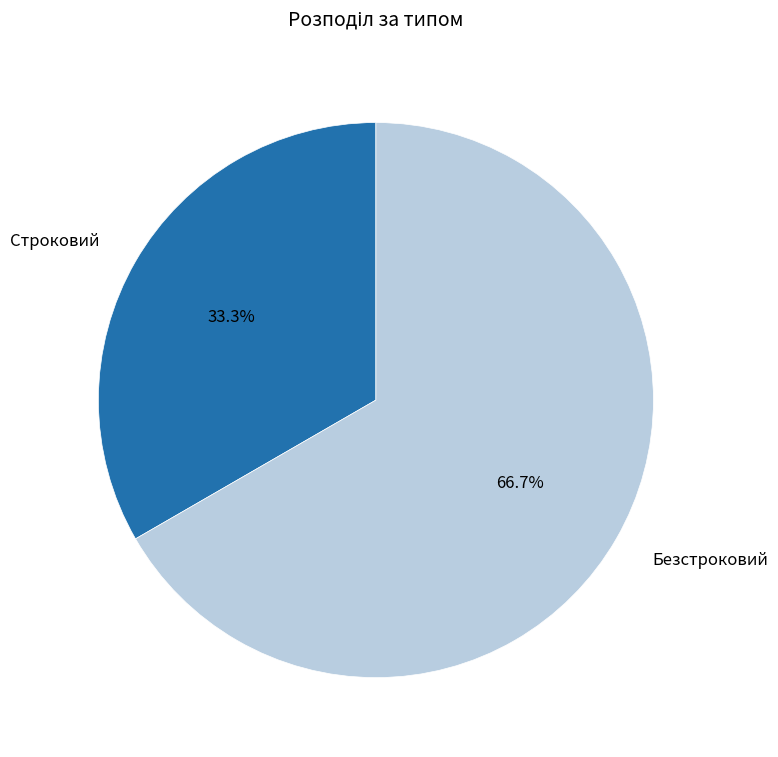

Is there a majority slice in this chart?

Yes